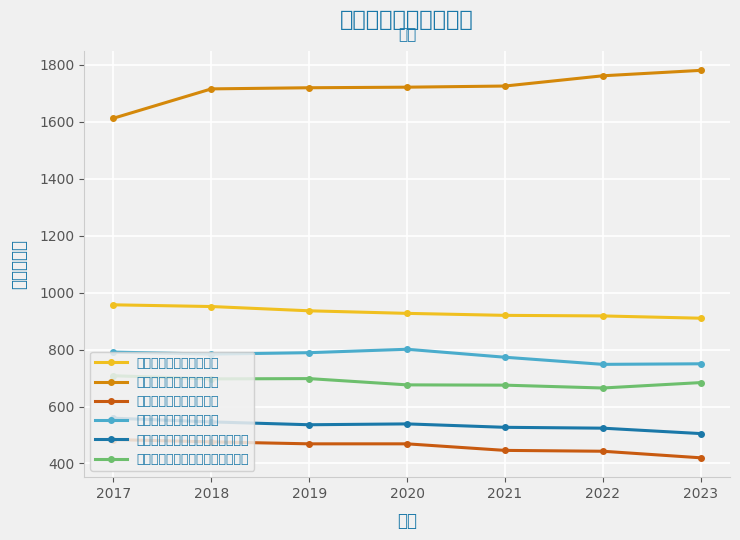

Is the value of 國小男性教師人數（人） at 2020 greater than the value of 國中男性教師人數（人） at 2020?

Yes